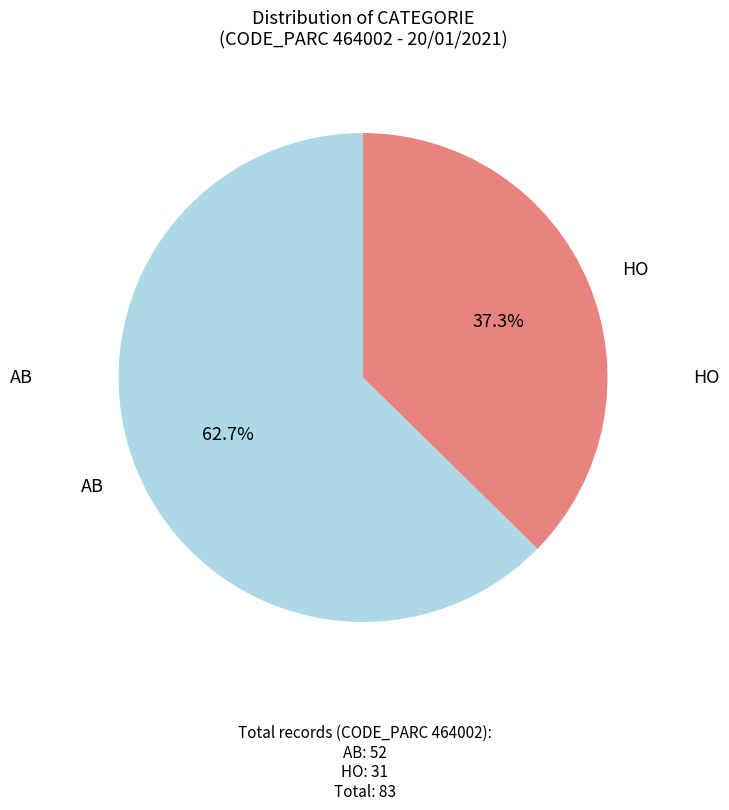

Is there any slice that represents more than half of the pie?

Yes